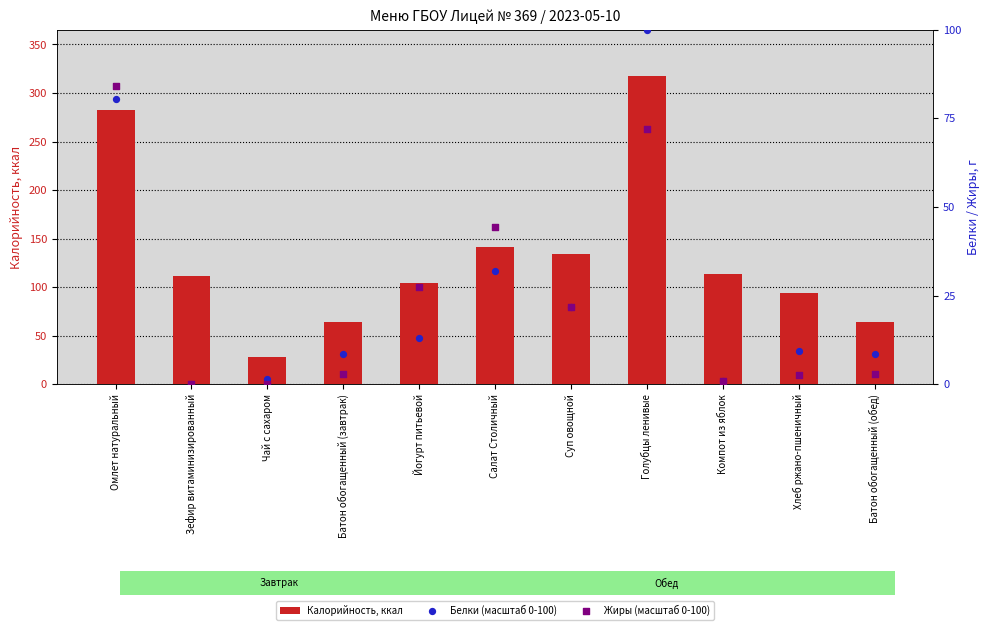

Which series reaches the maximum Y coordinate?

Калорийность, ккал